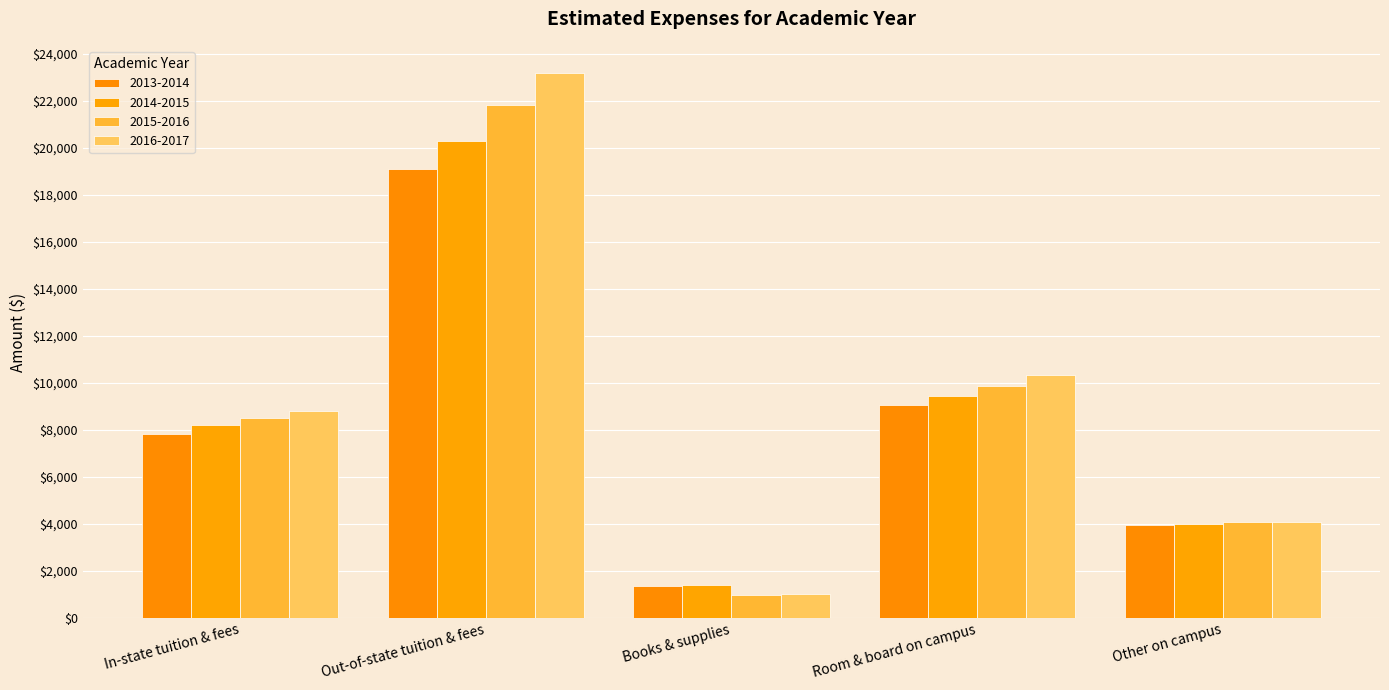

True or false: 2015-2016 has a value of 6488 at Other on campus.

False